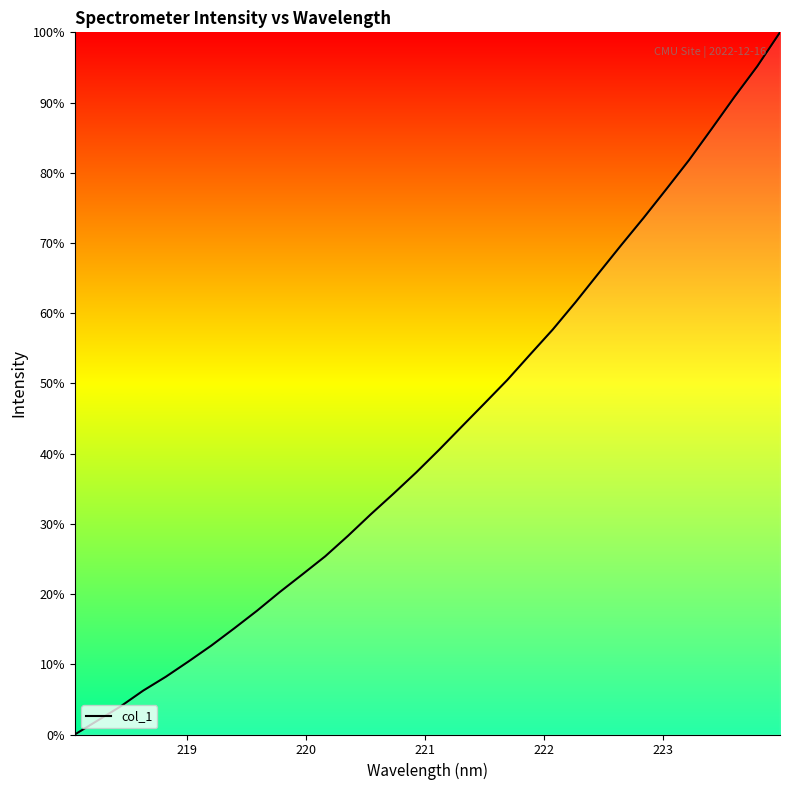

How many lines are shown in the chart?

1